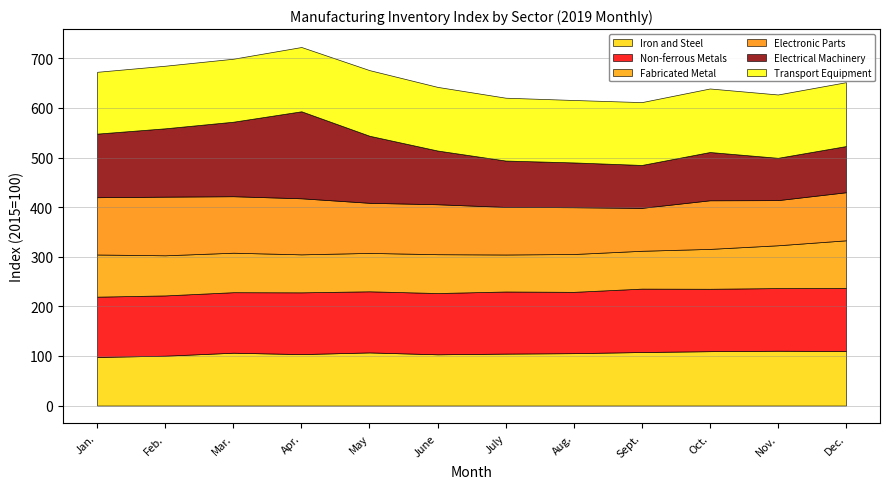

Reading left to right, list all the values displayed in this chart.

Iron and Steel: 97.9	100.5	106.5	103.7	107.1	103.3	104.7	105.6	107.9	109.6	110.5	110.0
Non-ferrous Metals: 121.6	121.5	122.0	124.5	123.2	123.5	125.2	123.6	127.8	125.8	126.3	127.1
Fabricated Metal: 85.0	80.9	79.6	76.6	77.4	78.3	74.6	76.3	76.3	80.4	86.3	96.0
Electronic Parts: 115.5	118.2	113.9	113.0	101.0	100.7	95.9	94.3	86.5	98.0	91.0	96.9
Electrical Machinery: 128.2	137.8	150.2	175.4	135.2	108.3	93.5	90.3	86.5	97.3	85.3	93.1
Transport Equipment: 124.6	126.2	127.0	129.6	132.3	128.3	126.7	125.9	126.7	128.1	127.7	128.8